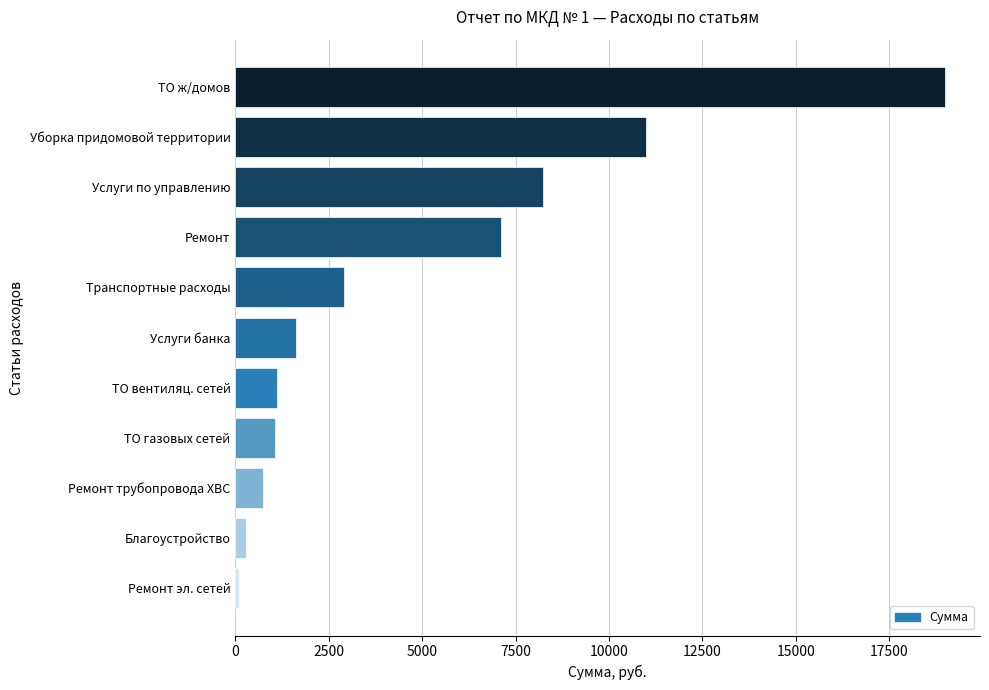

How many data points are less than 1627?

5